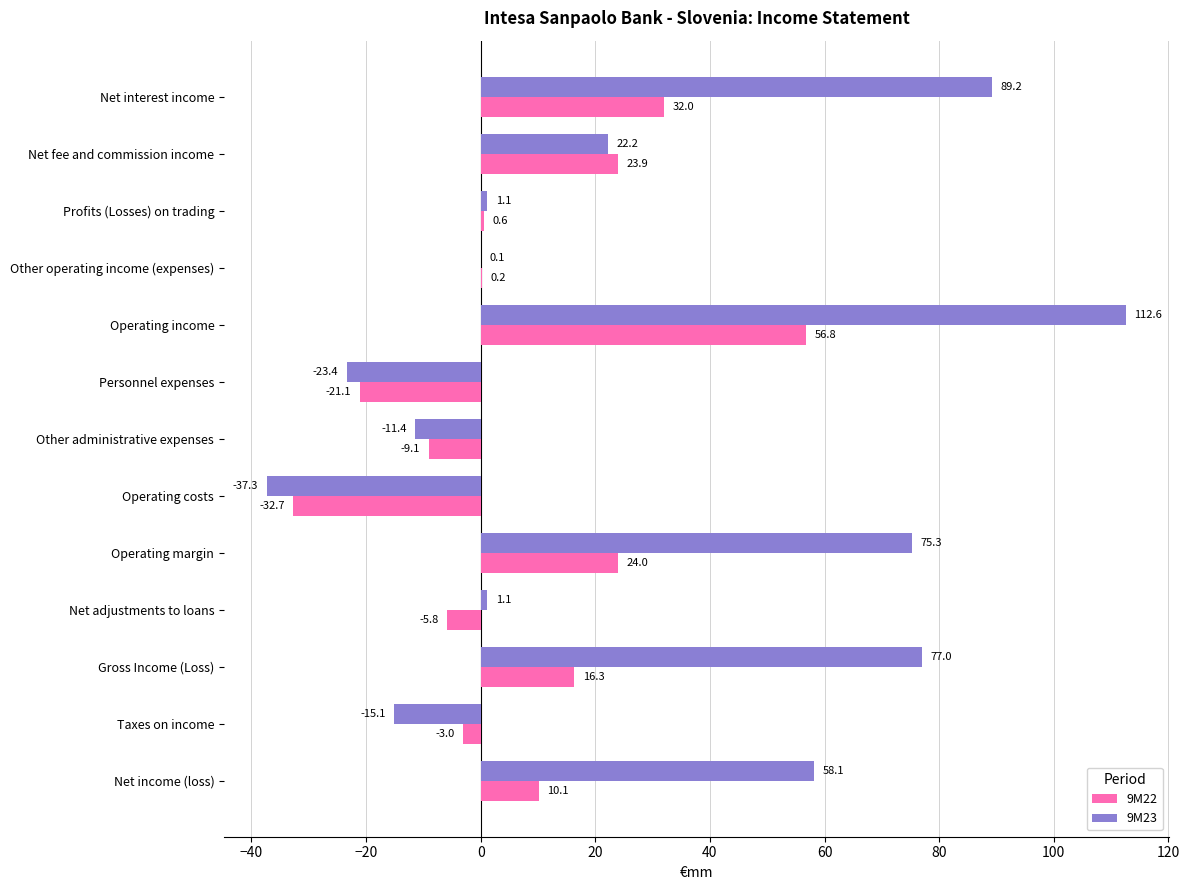

Between Operating income and Other administrative expenses, which series saw the biggest shift?

9M23